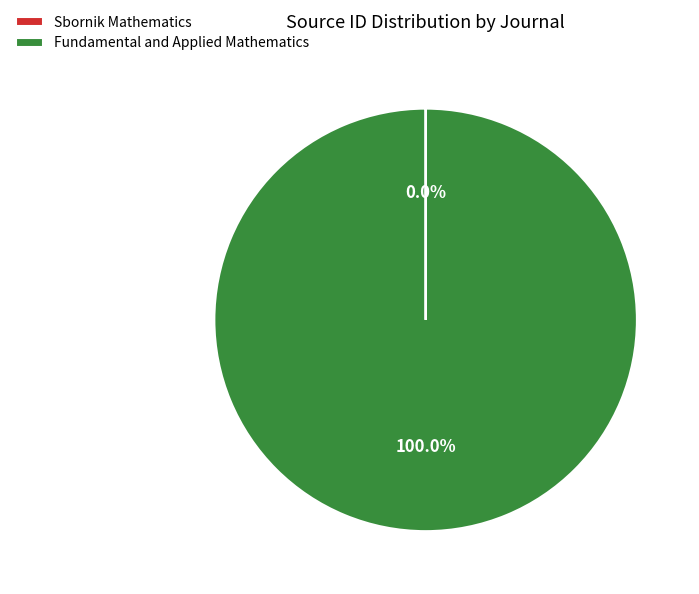

True or false: Fundamental and Applied Mathematics accounts for 100% of the total.

True